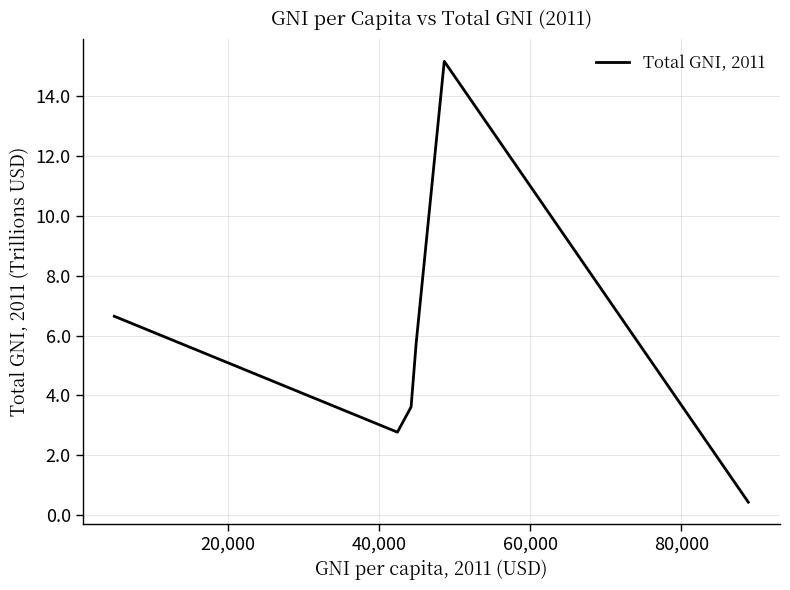

What is the maximum value shown in the chart?

15.1